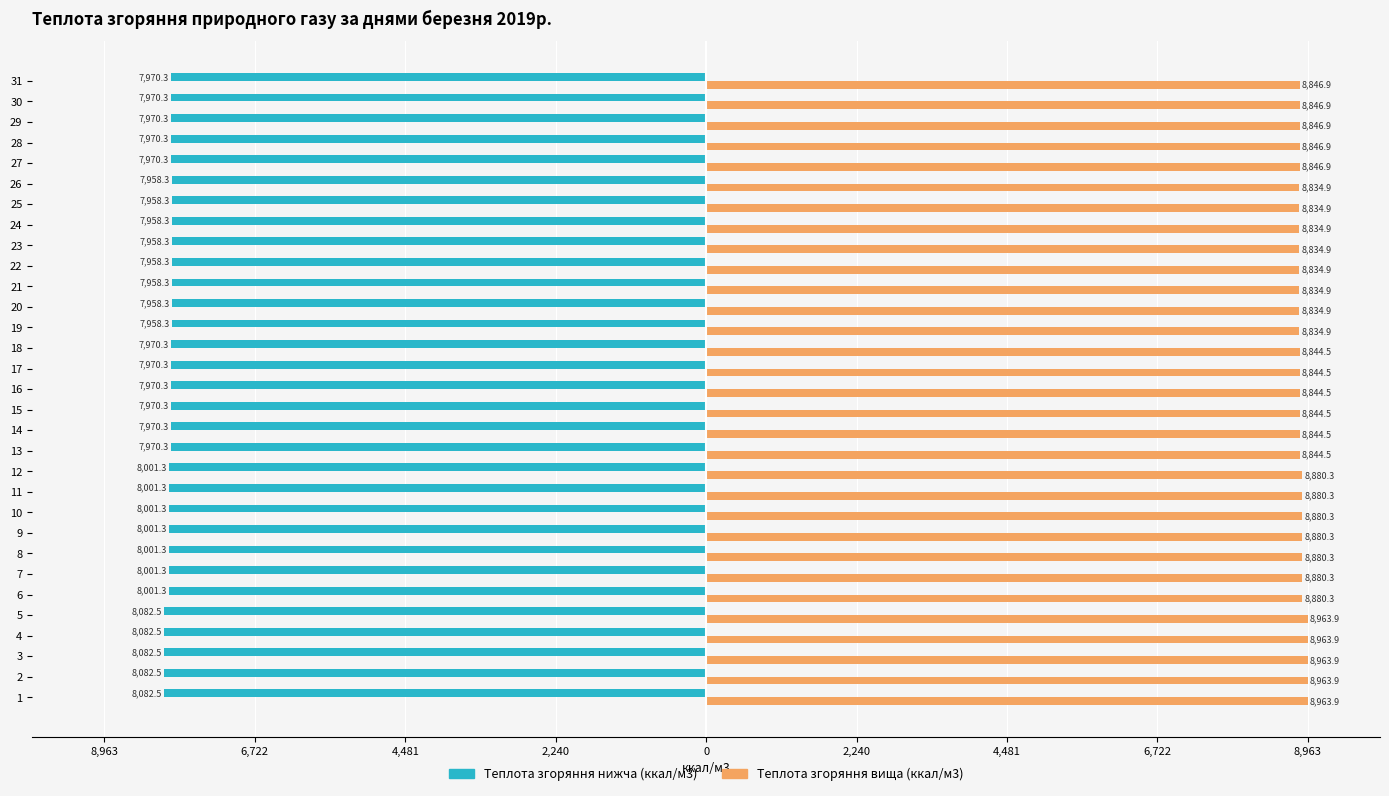

Which series has the largest total across all categories?

Теплота згоряння вища (ккал/м3)